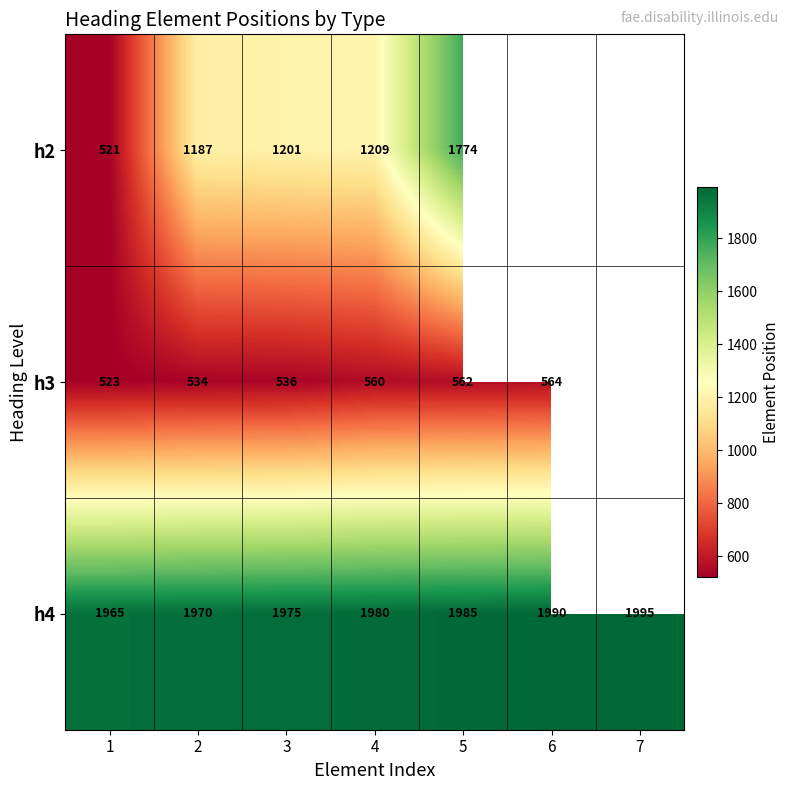

What is the difference between the second highest and second lowest values in the h4 series?

20